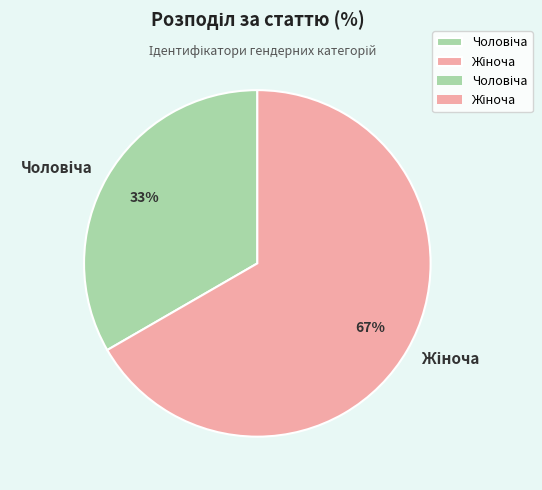

To the nearest percent, what is the average slice percentage?

50%